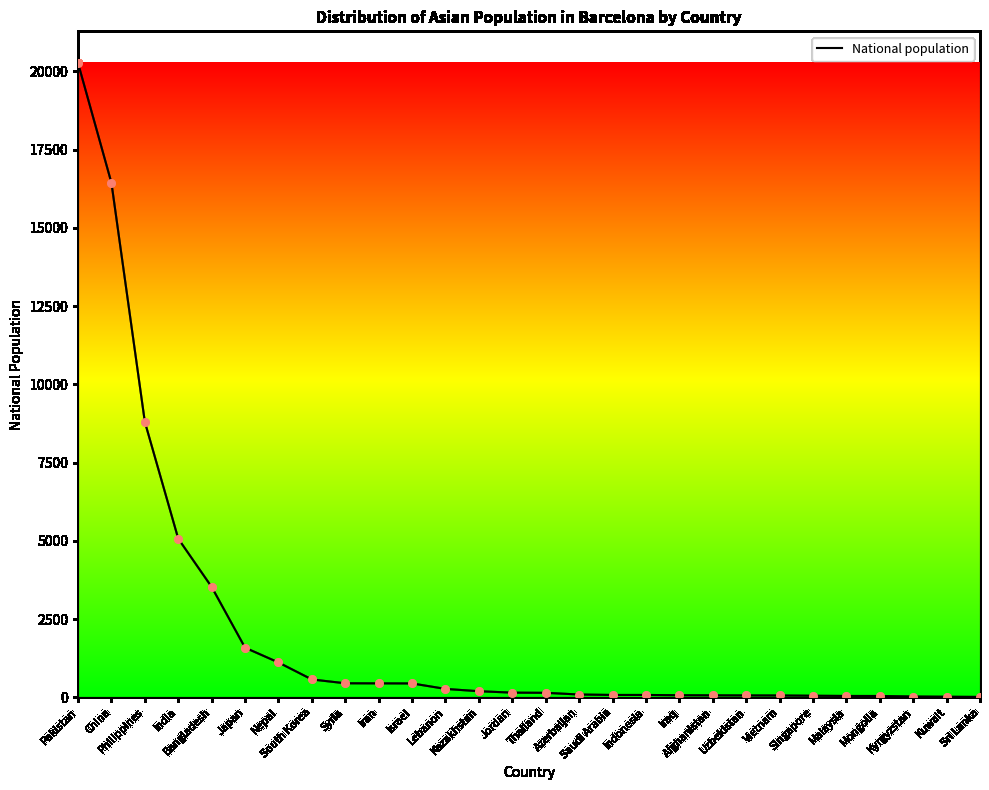

Approximately how many times larger is the value at Syria compared to Japan?

0.3